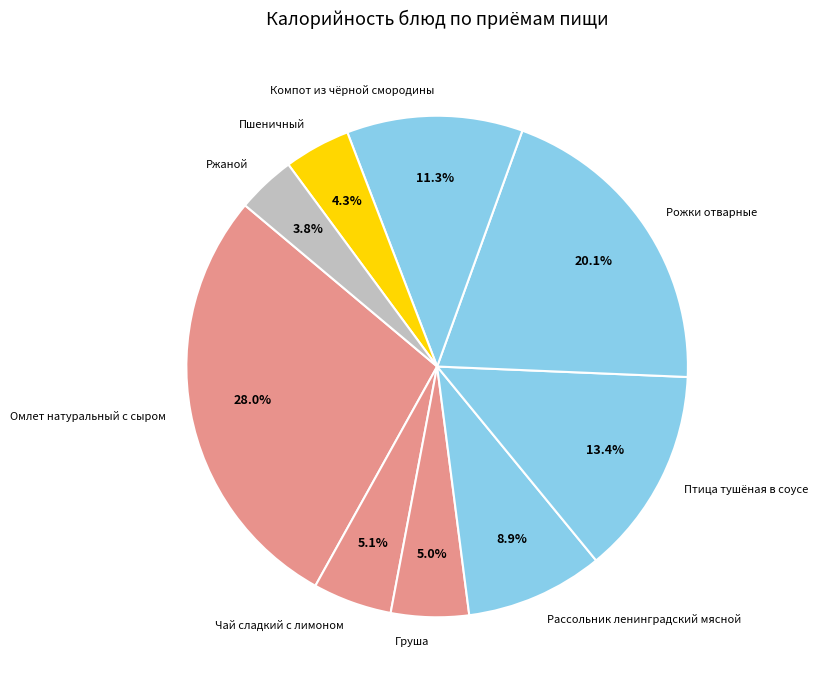

The Ржаной slice represents 4% of the pie. True or false?

True